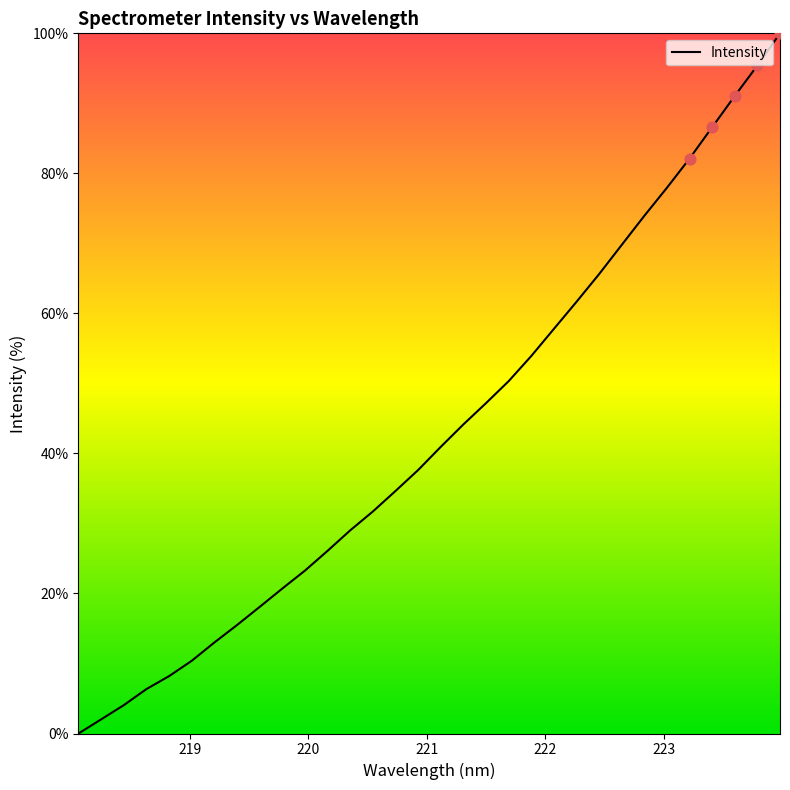

What is the maximum value shown in the chart?

100.0